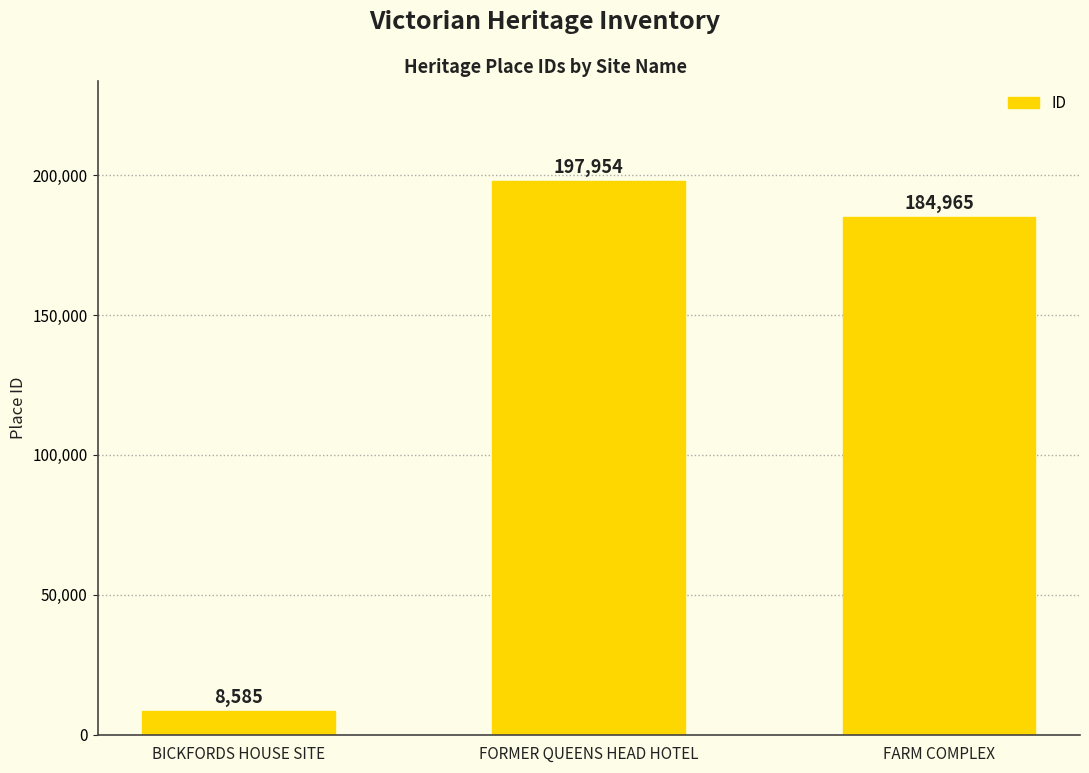

List the labels in order of value, largest first.

FORMER QUEENS HEAD HOTEL, FARM COMPLEX, BICKFORDS HOUSE SITE